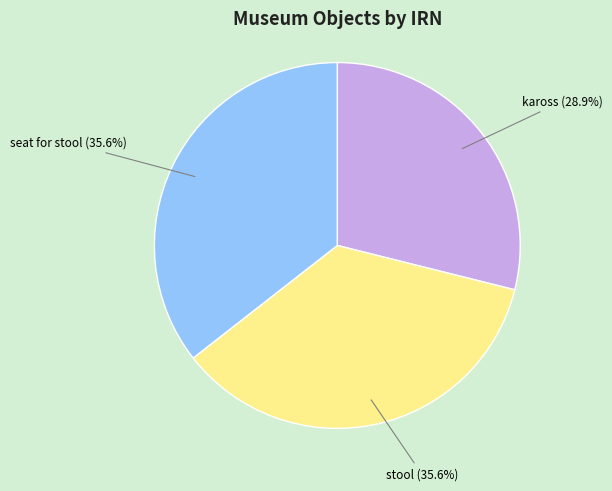

Which has a higher value, kaross or stool?

stool